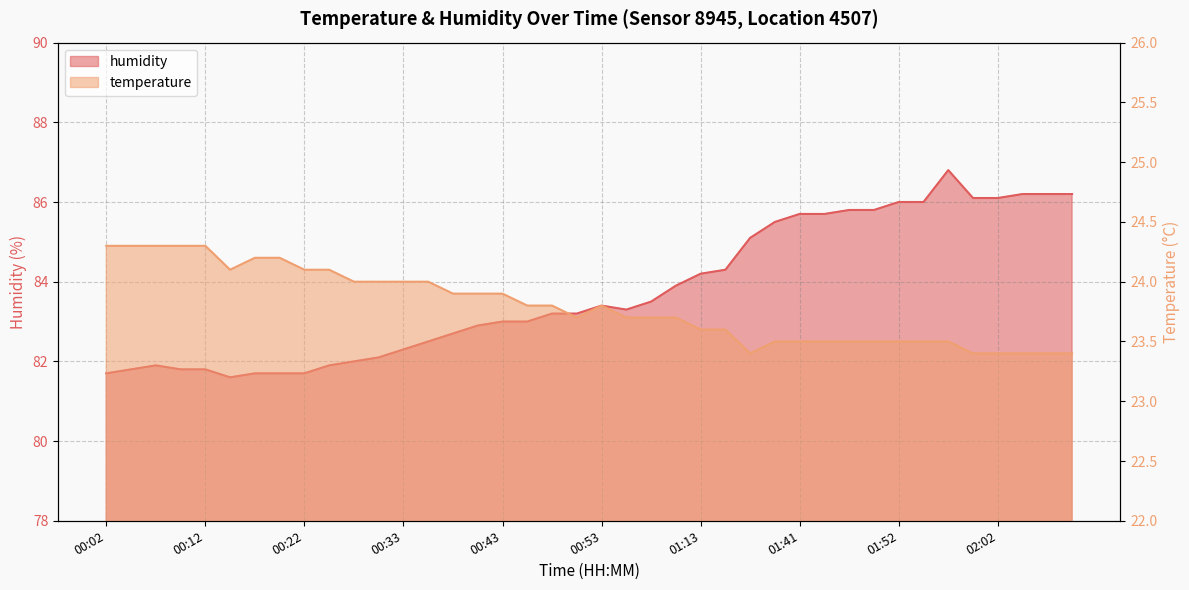

Reading right to left, what are all the values shown in this chart?

humidity: 86.2	86.2	86.2	86.1	86.1	86.8	86.0	86.0	85.8	85.8	85.7	85.7	85.5	85.1	84.3	84.2	83.9	83.5	83.3	83.4	83.2	83.2	83.0	83.0	82.9	82.7	82.5	82.3	82.1	82.0	81.9	81.7	81.7	81.7	81.6	81.8	81.8	81.9	81.8	81.7
temperature: 23.4	23.4	23.4	23.4	23.4	23.5	23.5	23.5	23.5	23.5	23.5	23.5	23.5	23.4	23.6	23.6	23.7	23.7	23.7	23.8	23.7	23.8	23.8	23.9	23.9	23.9	24.0	24.0	24.0	24.0	24.1	24.1	24.2	24.2	24.1	24.3	24.3	24.3	24.3	24.3